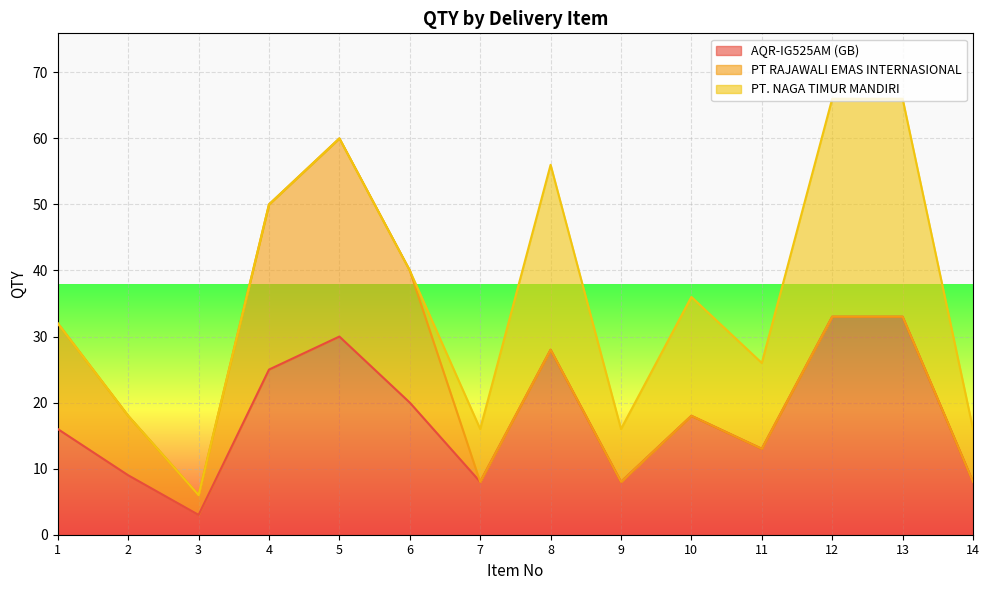

Is the value of PT. NAGA TIMUR MANDIRI at 3 greater than the value of AQR-IG525AM (GB) at 5?

No